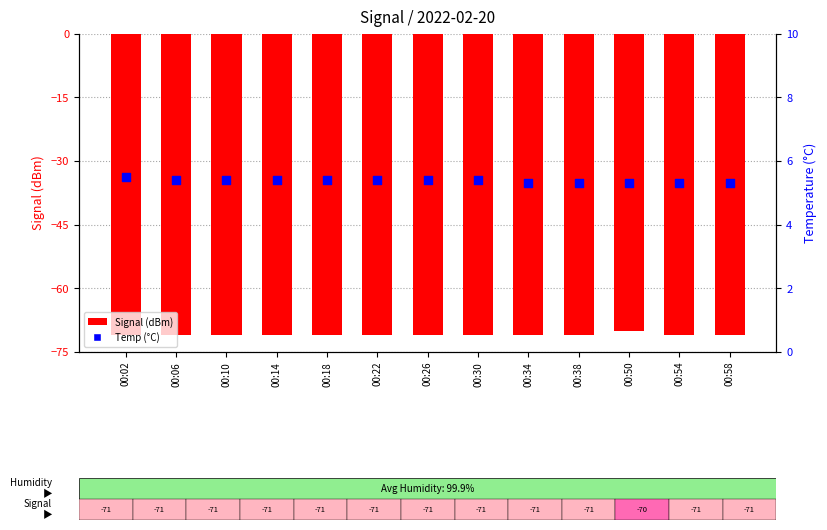

Which series reaches the minimum Y coordinate?

Signal (dBm)